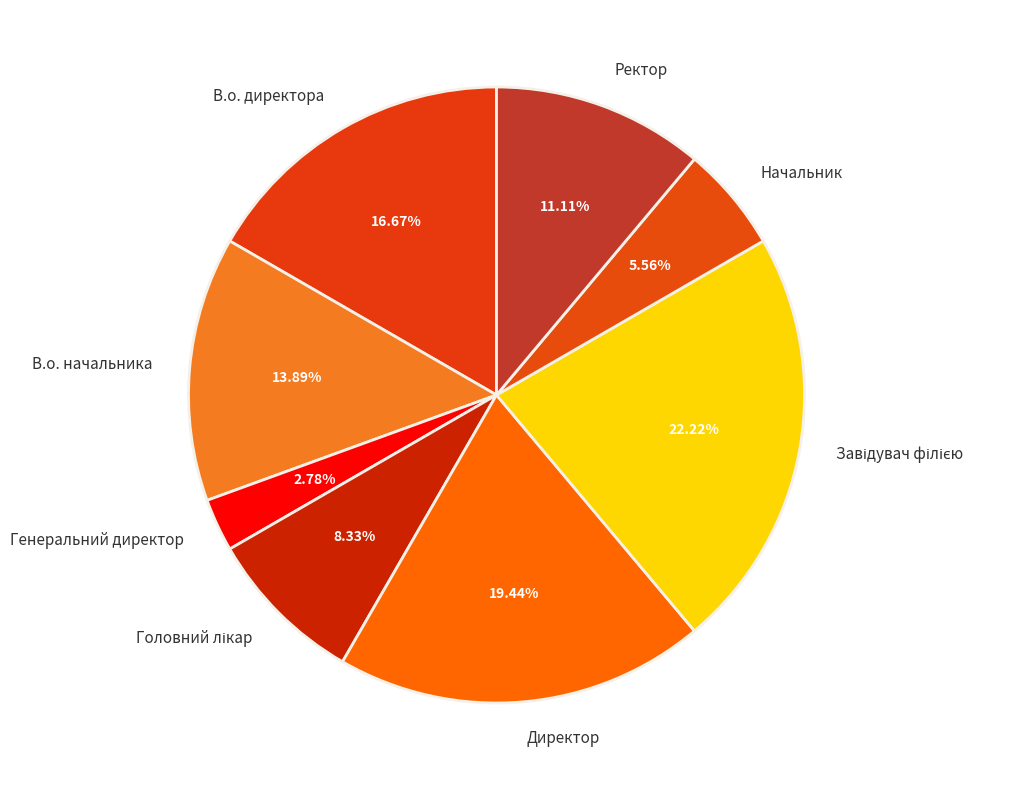

Combined, do Начальник and В.о. директора account for over 50%?

No